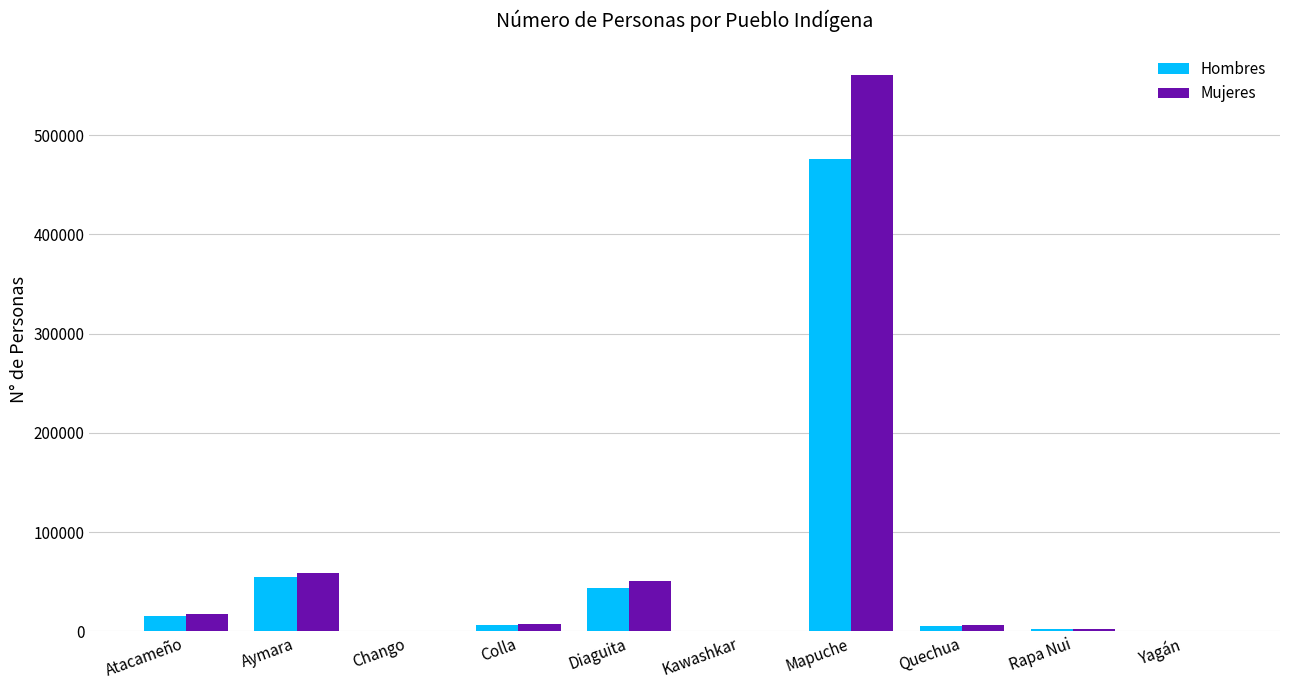

What is the difference between the Hombres values at Atacameño and Chango?

15275